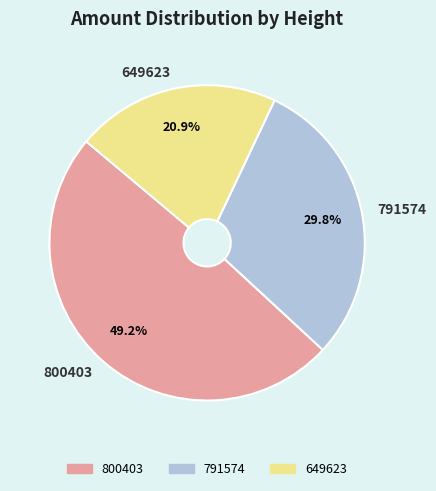

What percentage is the 649623 slice, to the nearest percent?

21%